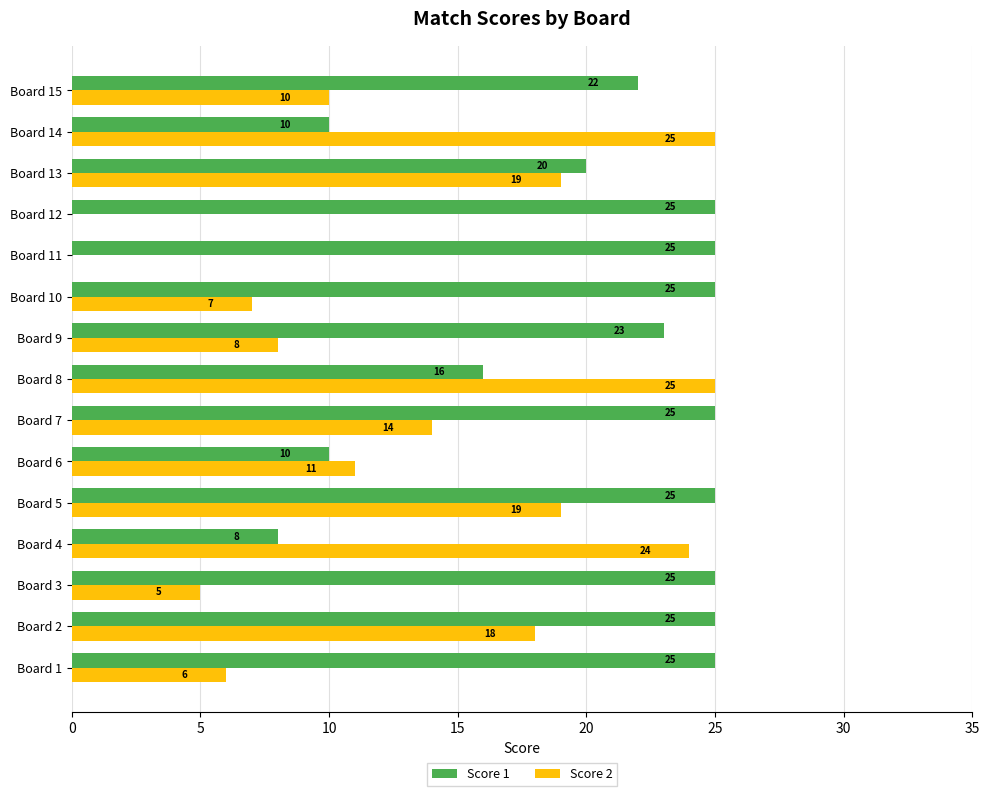

What are all the series names shown in the legend?

Score 1, Score 2